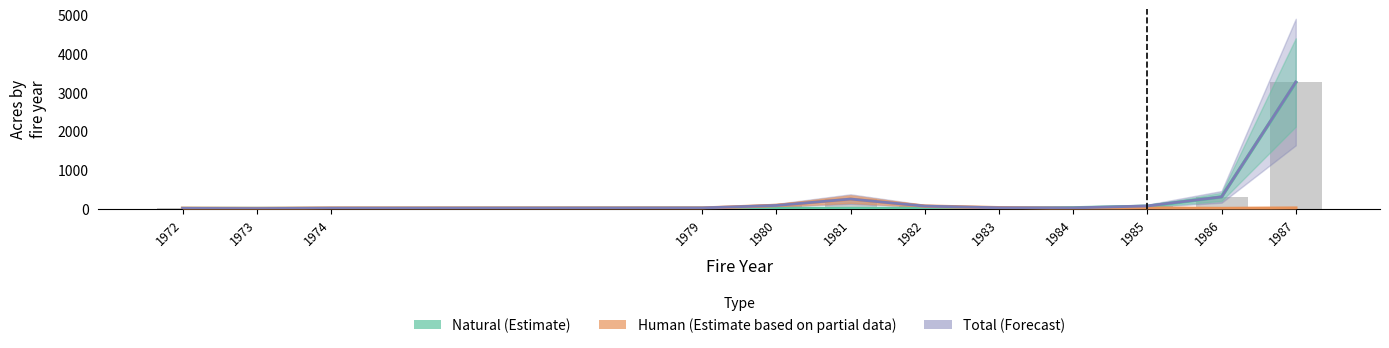

How many values in the Total (Forecast) series exceed 63?

5